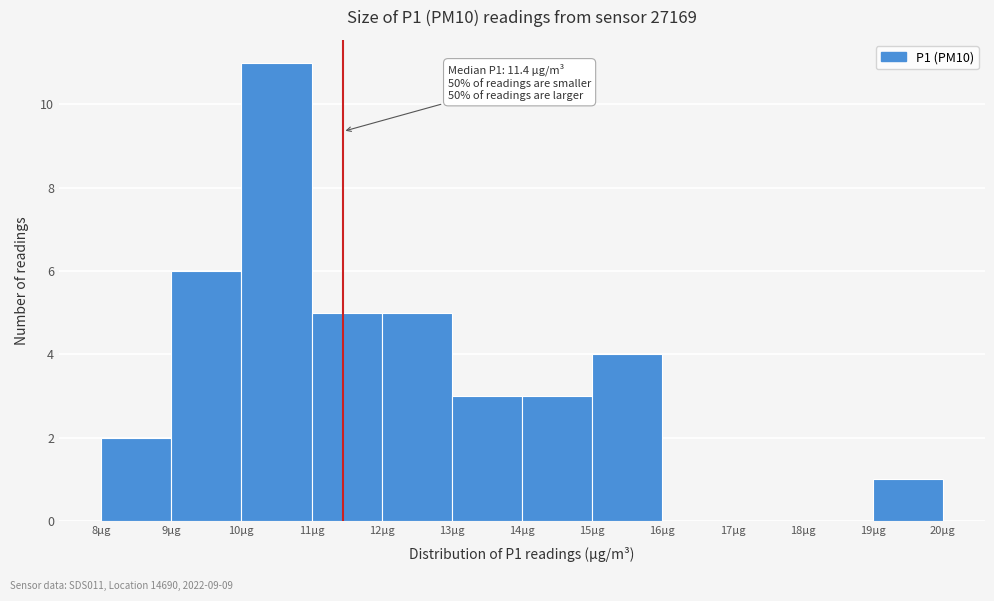

Which range on the x-axis has the tallest bar?

10 to 11